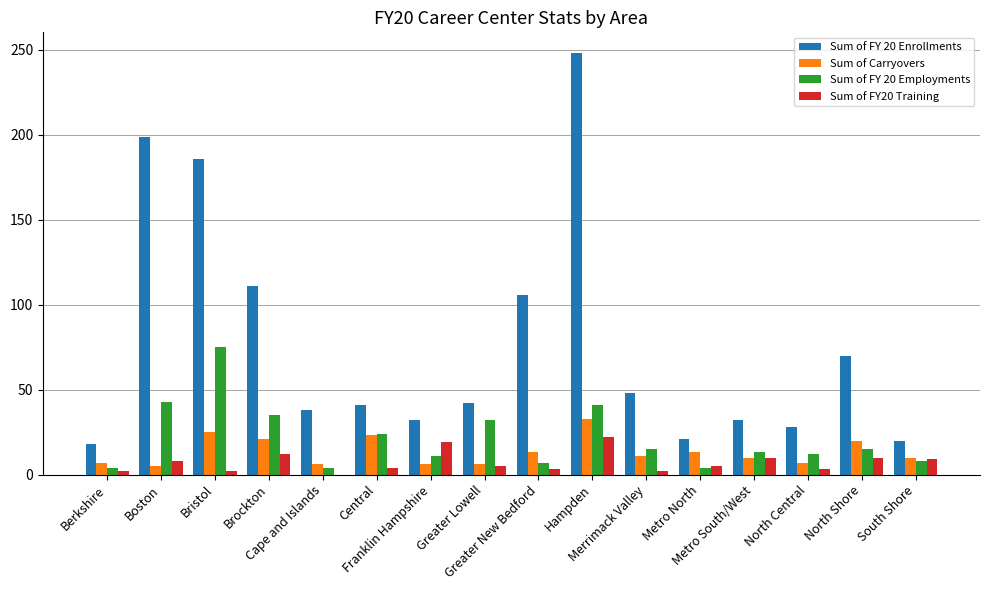

What are all the series names shown in the legend?

Sum of FY 20 Enrollments, Sum of Carryovers, Sum of FY 20 Employments, Sum of FY20 Training